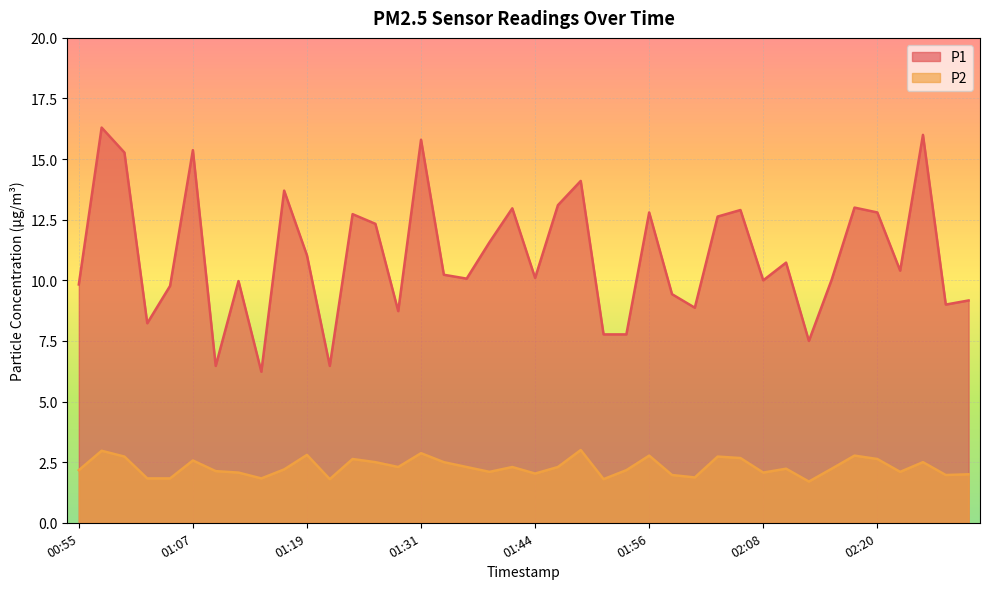

What is the average value of the P2 series?

2.3